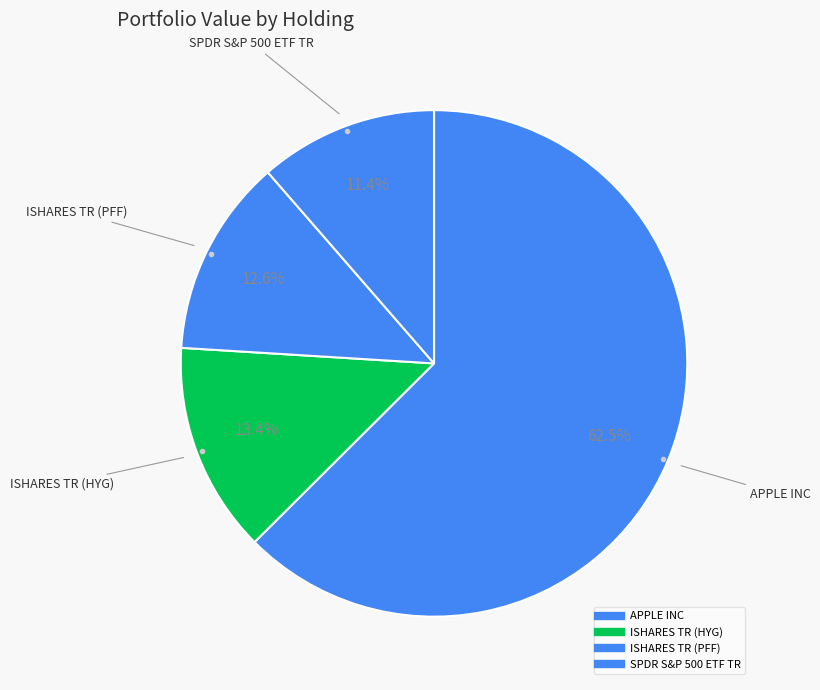

Count the number of slices in the pie.

4